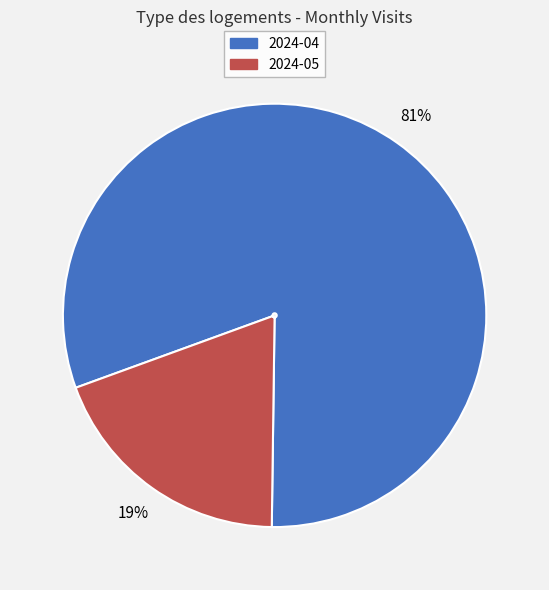

Is there any slice that represents more than half of the pie?

Yes